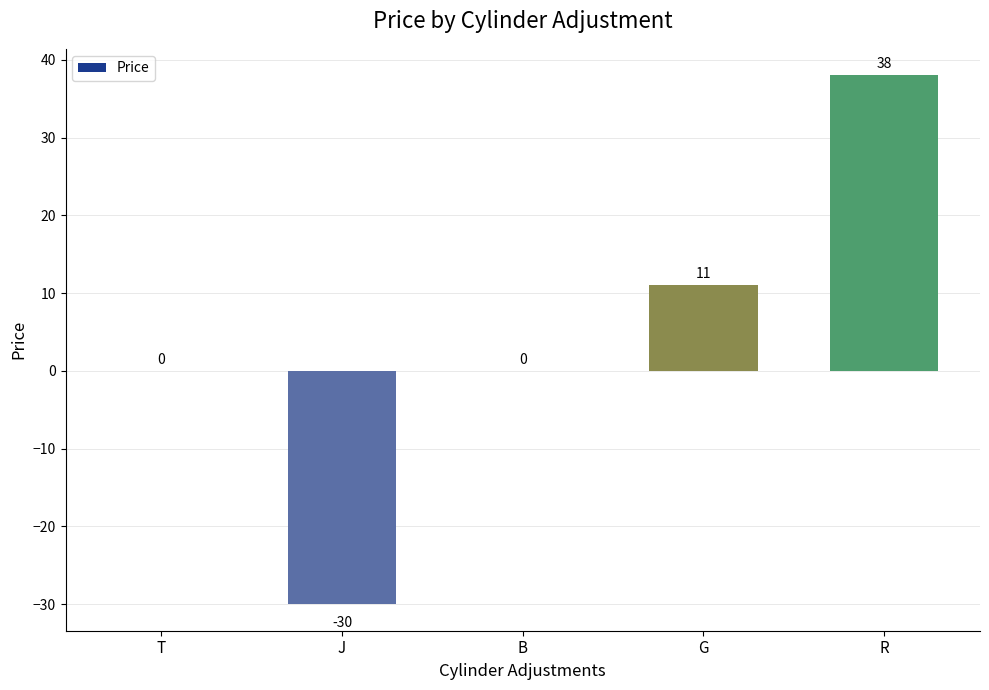

How many series are shown in this chart?

1